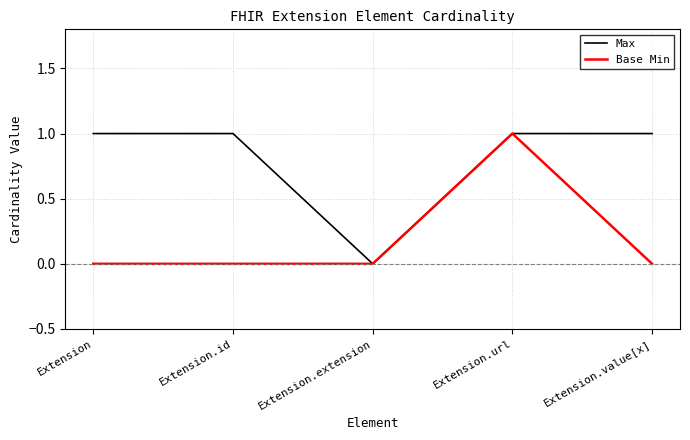

The value of Max at Extension.id is 1. True or false?

True